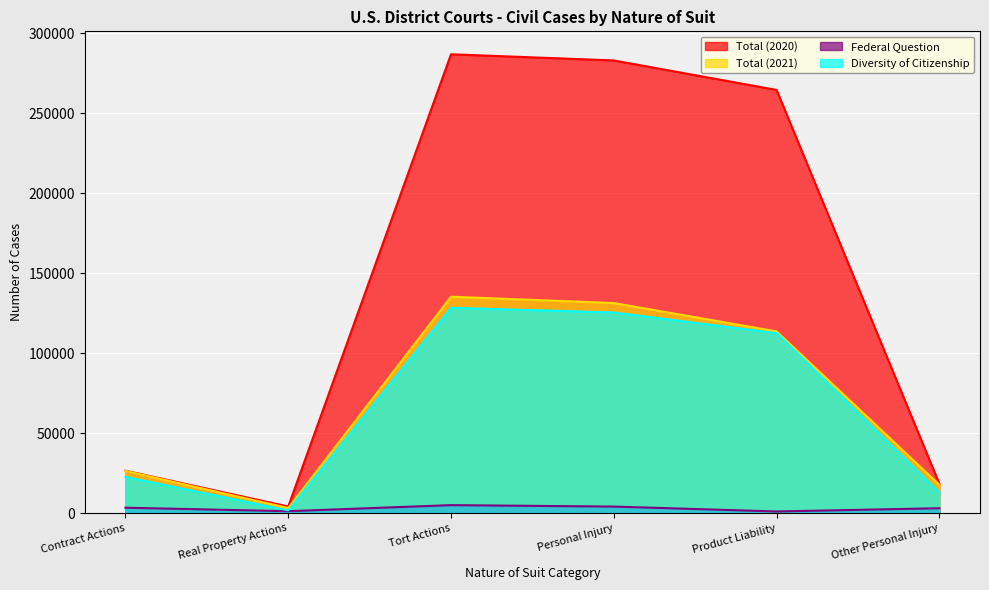

What is the value of the Total (2021) point at the 3rd from the left?

135278